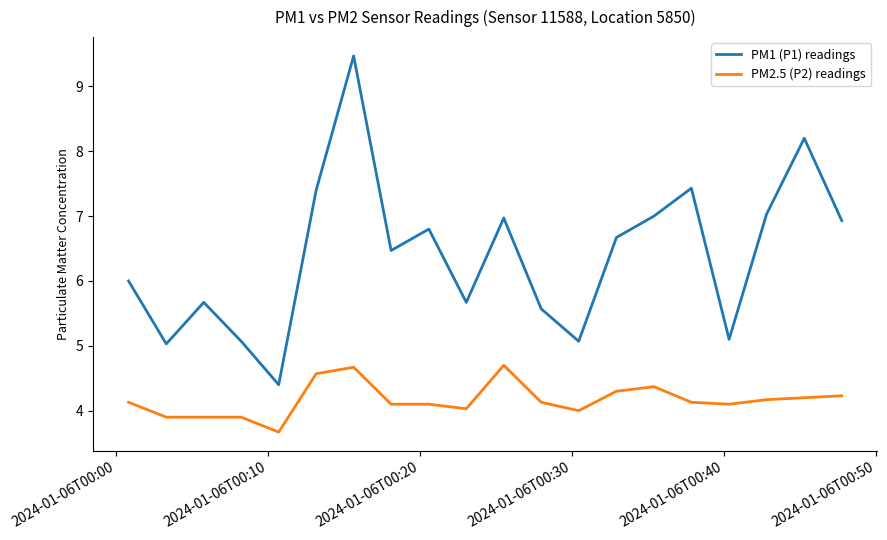

List the series in order of their peak value, highest first.

PM1 (P1) readings, PM2.5 (P2) readings